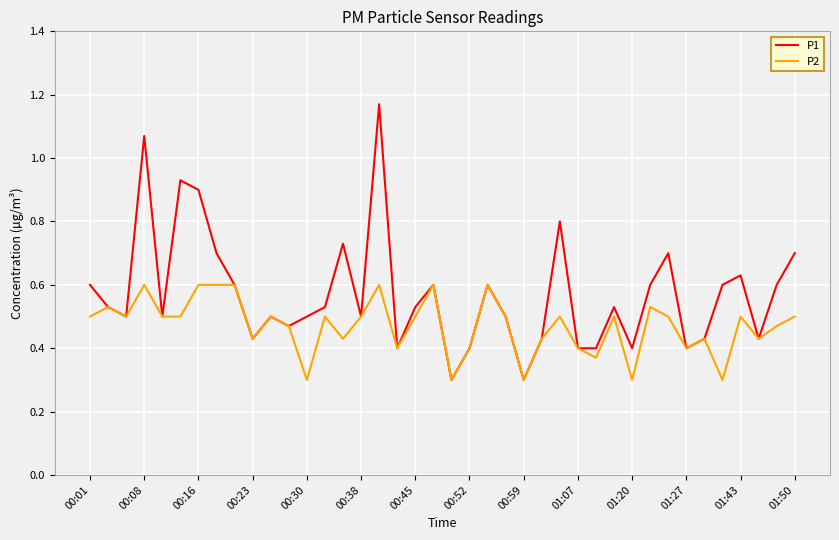

What is the lowest value of the P2 series?

0.3